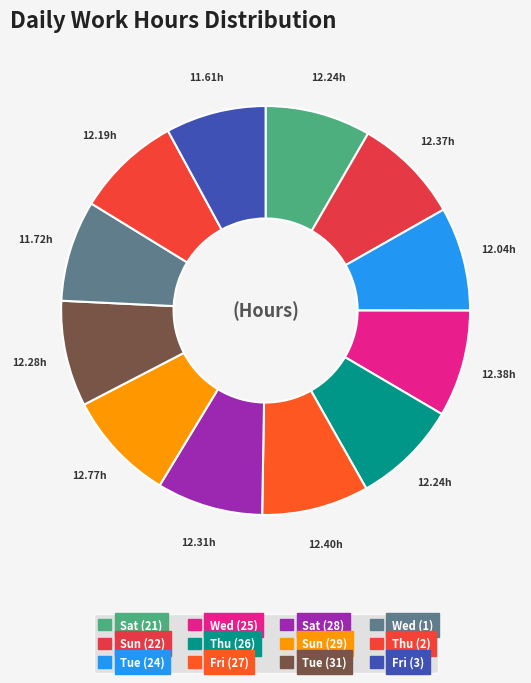

To the nearest percent, what portion does Sat (21) represent?

8%